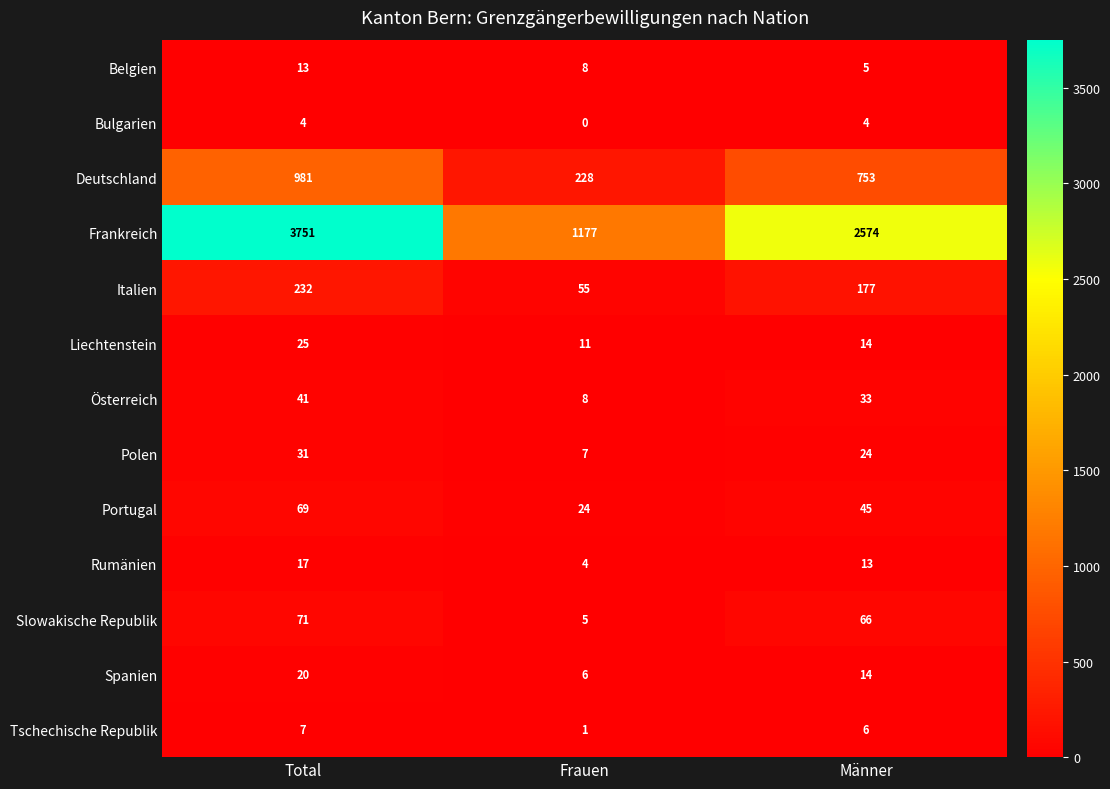

Which series has the largest total across all categories?

Frankreich